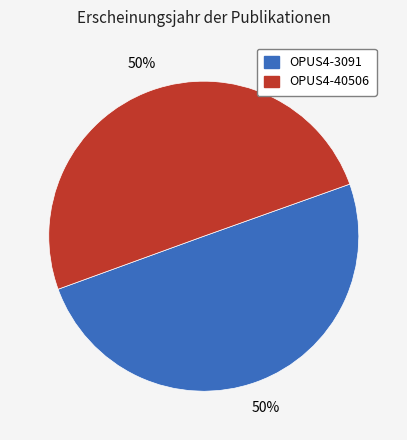

To the nearest percent, what portion does OPUS4-3091 represent?

50%